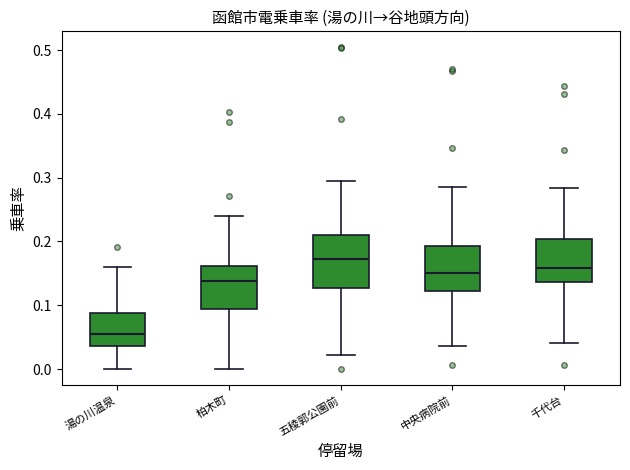

Comparing the boxes themselves (not the whiskers), which one is the tallest?

五稜郭公園前